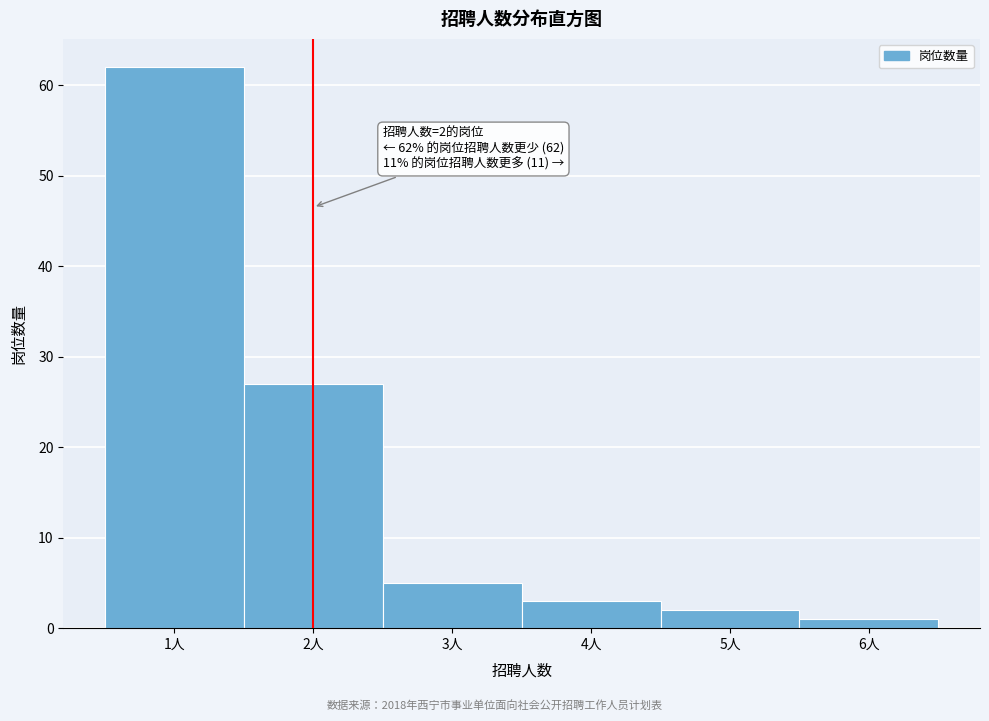

Which range on the x-axis has the tallest bar?

0.5 to 1.5